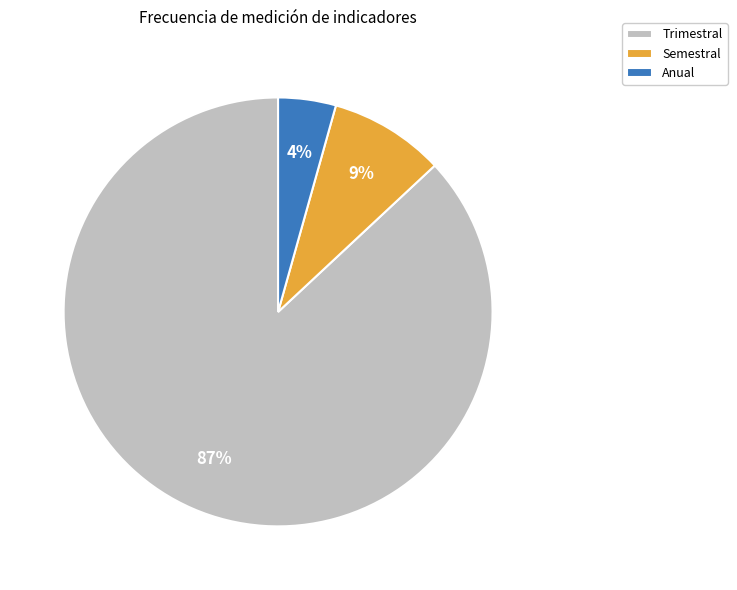

How many slices are in this pie chart?

3